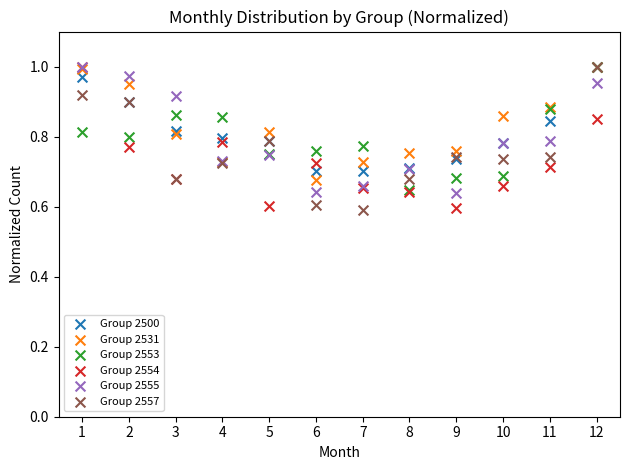

What are all the series names shown in the legend?

Group 2500, Group 2531, Group 2553, Group 2554, Group 2555, Group 2557